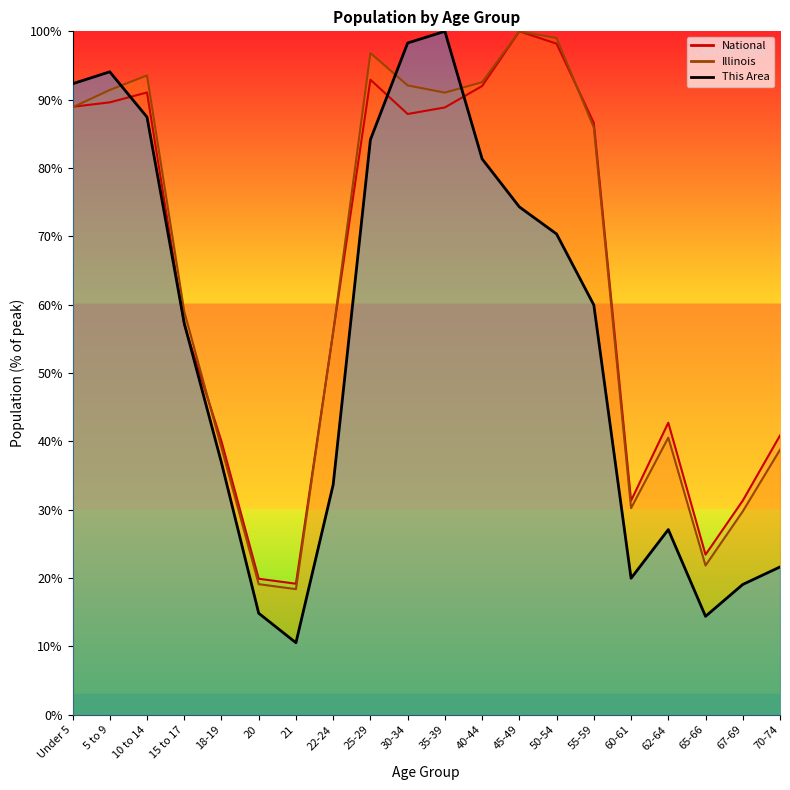

Reading left to right, what are all the values shown in this chart?

This Area: Under 5=92.3	5 to 9=94.1	10 to 14=87.5	15 to 17=57.3	18-19=36.9	20=14.9	21=10.5	22-24=33.7	25-29=84.1	30-34=98.3	35-39=100.0	40-44=81.3	45-49=74.3	50-54=70.3	55-59=60.0	60-61=20.0	62-64=27.1	65-66=14.4	67-69=19.1	70-74=21.6
Illinois: Under 5=88.9	5 to 9=91.4	10 to 14=93.5	15 to 17=59.0	18-19=39.1	20=19.1	21=18.4	22-24=56.0	25-29=96.8	30-34=92.1	35-39=91.0	40-44=92.6	45-49=100.0	50-54=99.0	55-59=85.9	60-61=30.2	62-64=40.6	65-66=21.8	67-69=29.8	70-74=38.8
National: Under 5=89.0	5 to 9=89.6	10 to 14=91.1	15 to 17=57.0	18-19=40.0	20=19.9	21=19.2	22-24=56.0	25-29=92.9	30-34=87.9	35-39=88.9	40-44=92.0	45-49=100.0	50-54=98.2	55-59=86.6	60-61=31.3	62-64=42.7	65-66=23.4	67-69=31.3	70-74=40.9